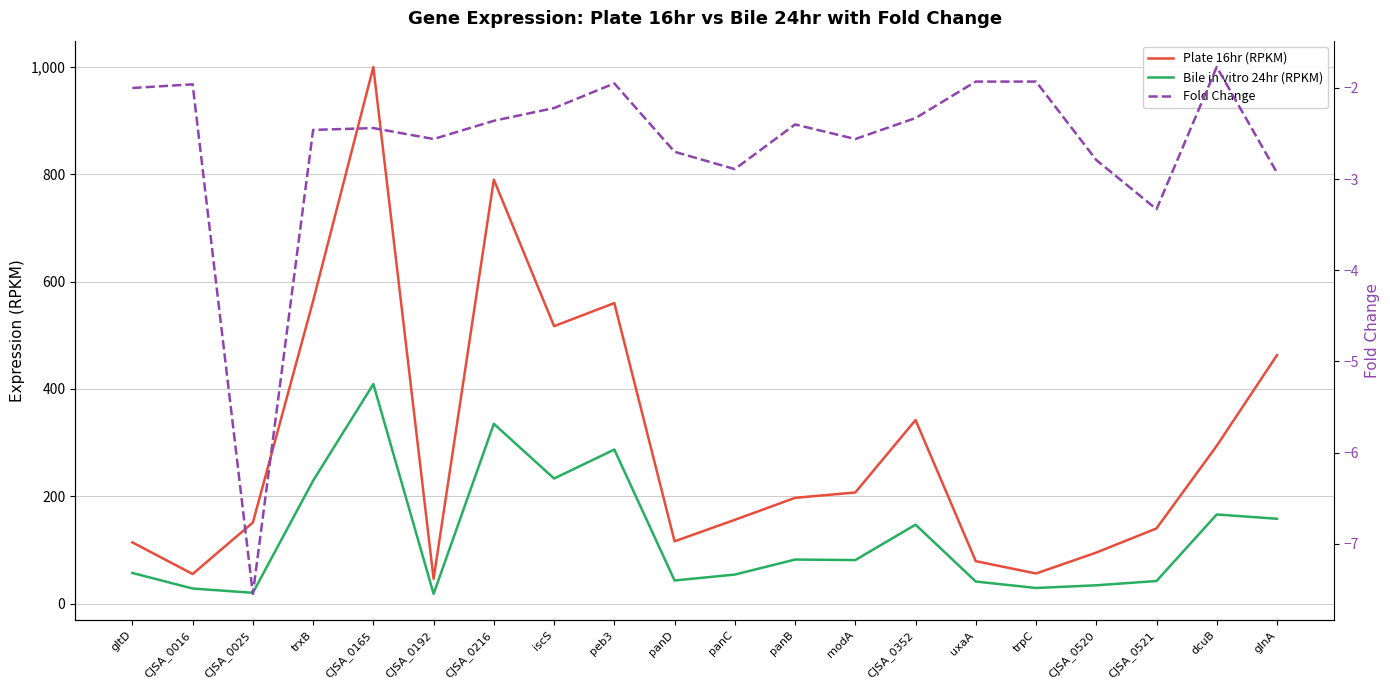

What is the greatest value displayed?

1000.0